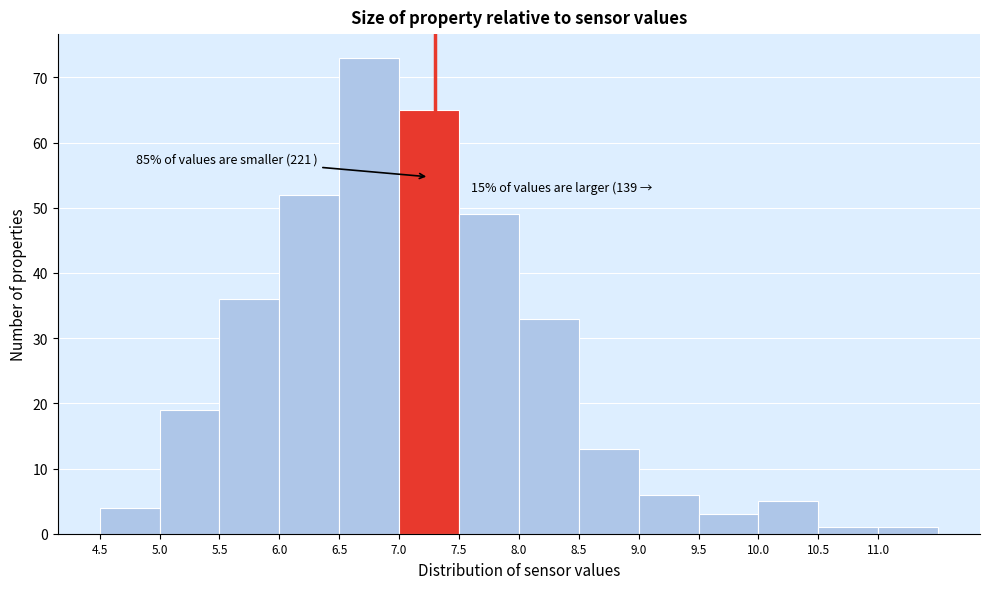

Over which range of the x-axis is the bar tallest?

6.5 to 7.0